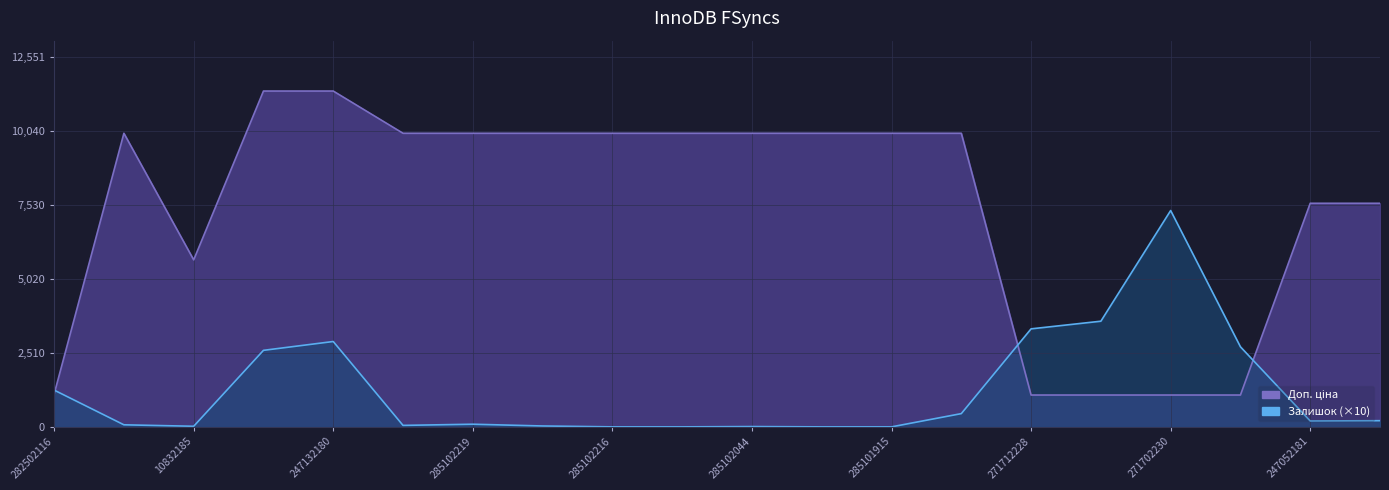

What is the average value of the Доп. ціна series?

7443.6